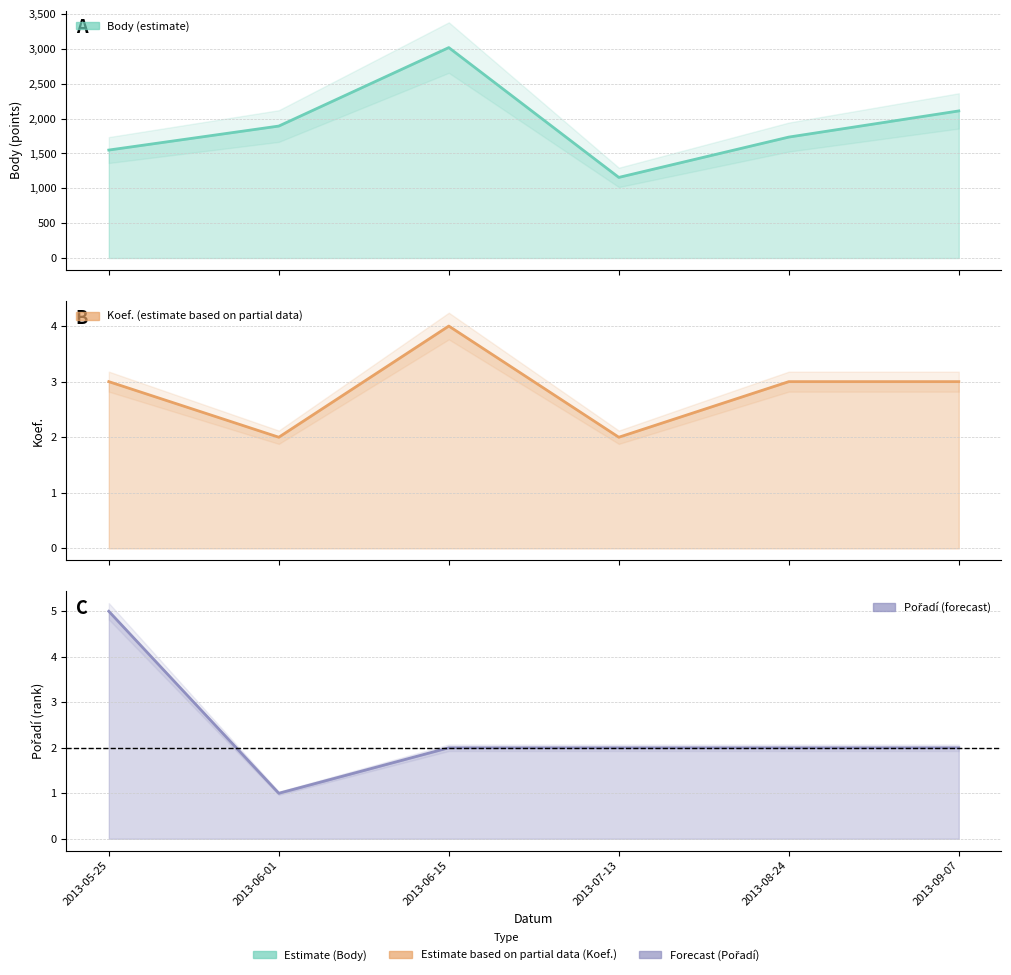

What is the smallest value displayed?

1